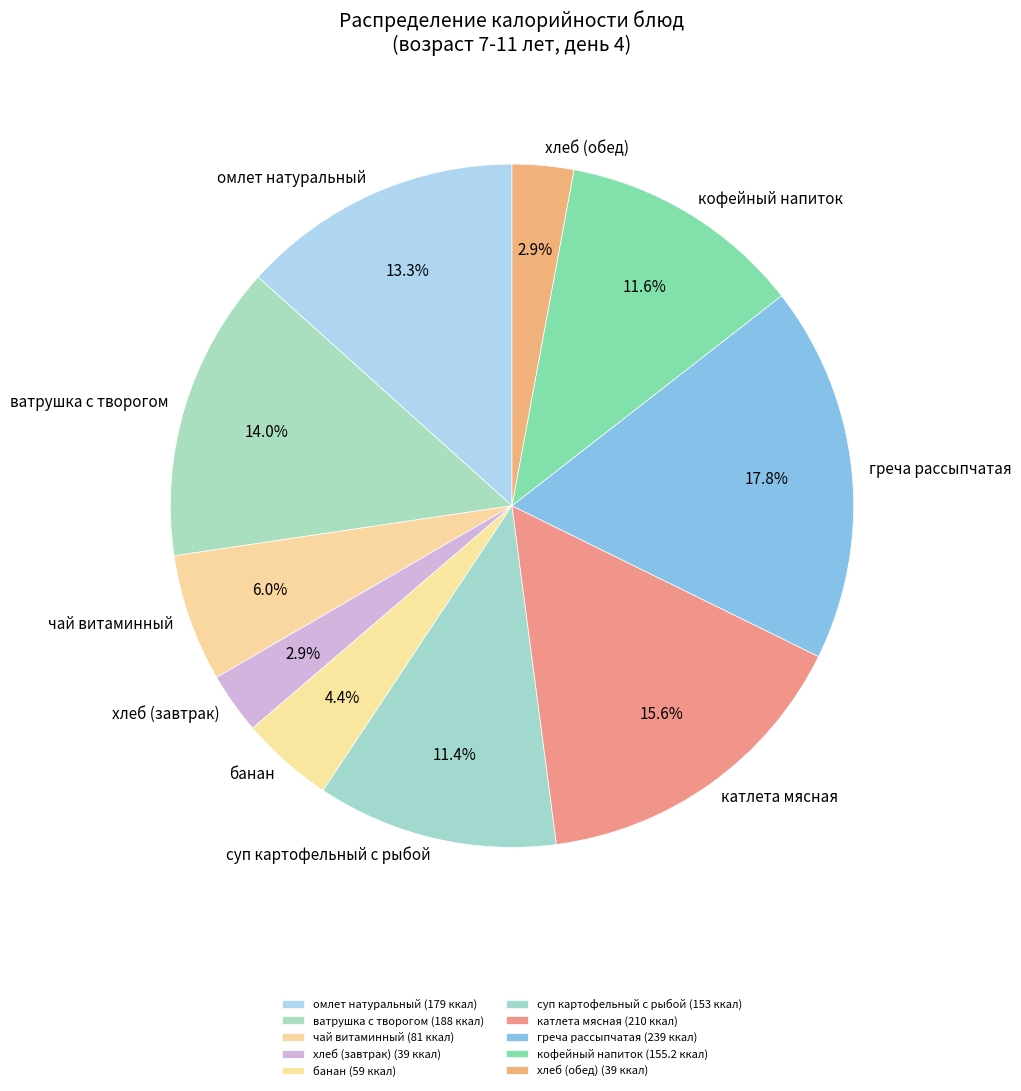

To the nearest percent, what is the difference between the largest and smallest slice percentages?

15%